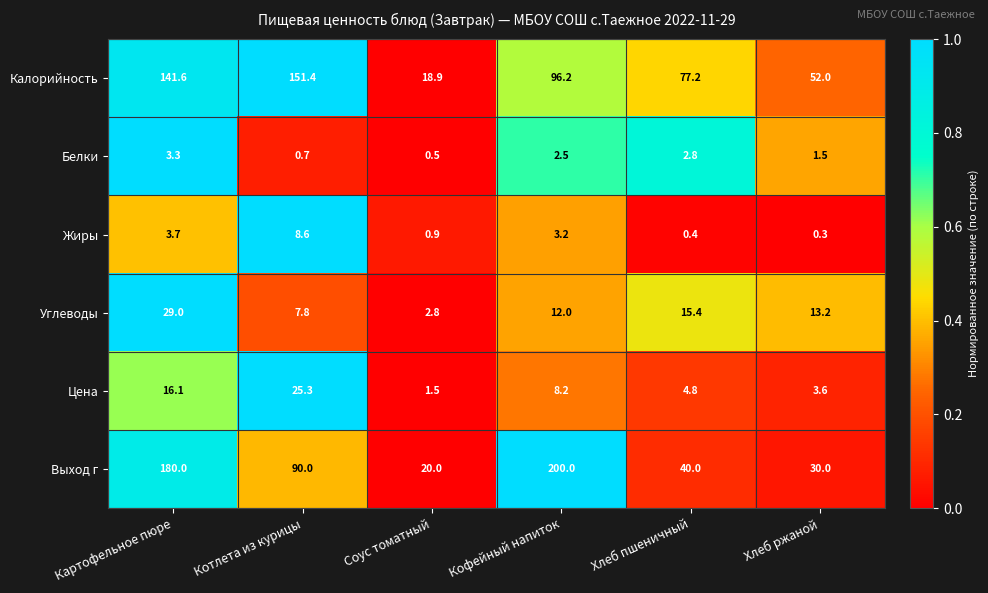

What is the difference between the highest and lowest values at Кофейный напиток?

197.5